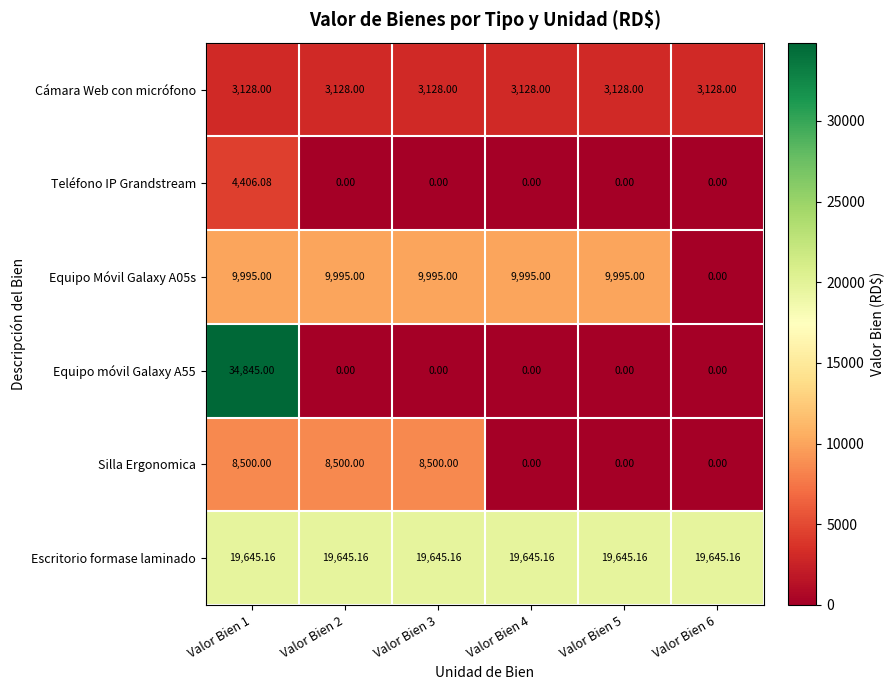

Which series has the largest total across all categories?

Escritorio formase laminado